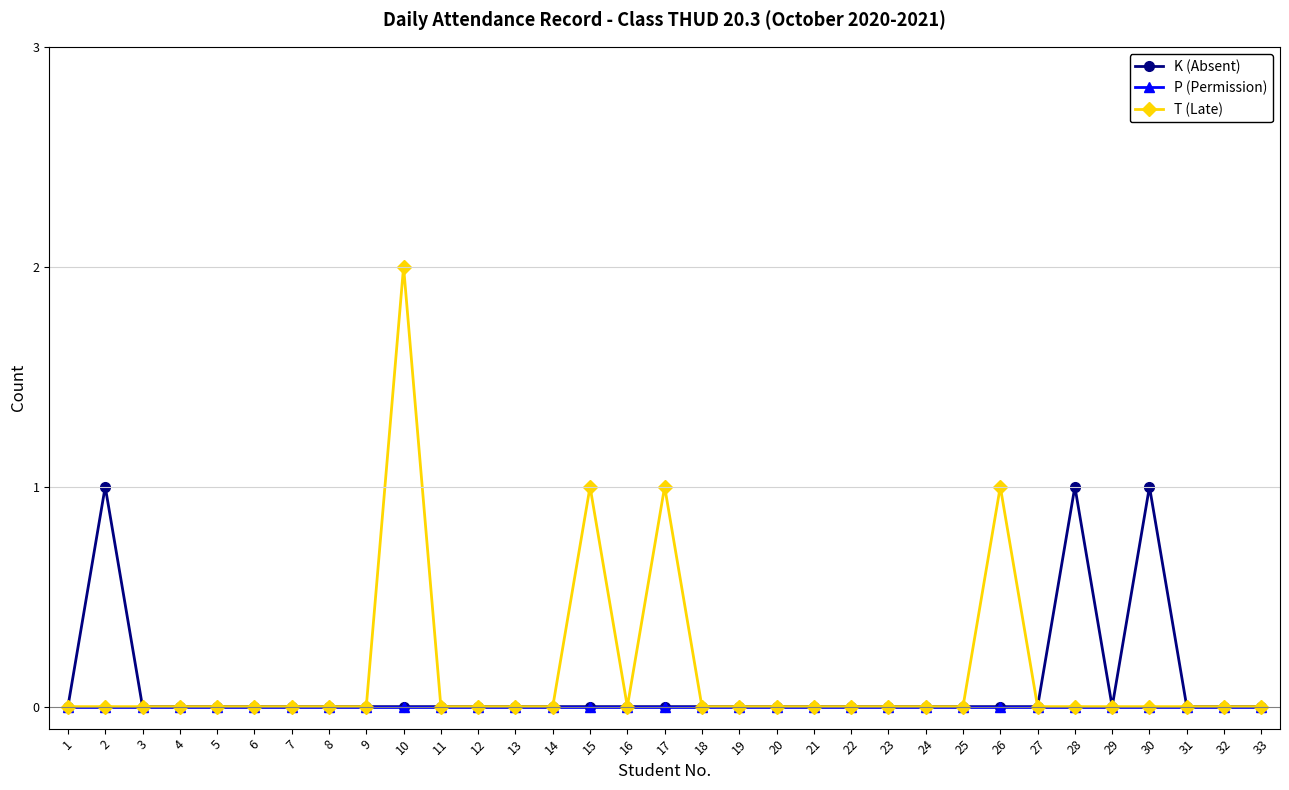

At which category is the sum across all series the highest?

10